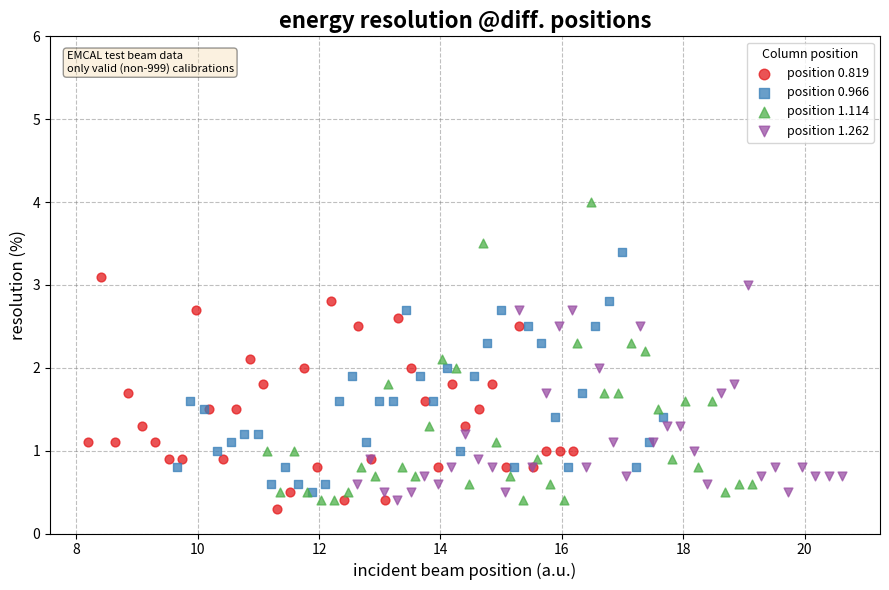

Which series contains the lowest Y value?

position 0.819